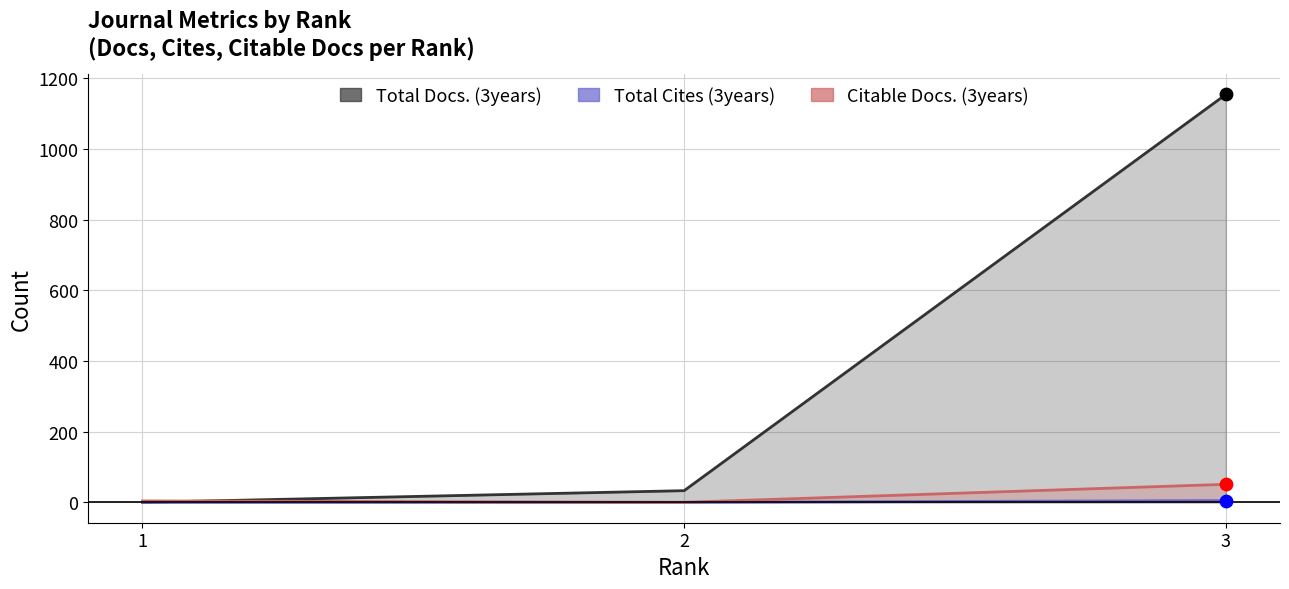

What is the total value across all series at 1?

4